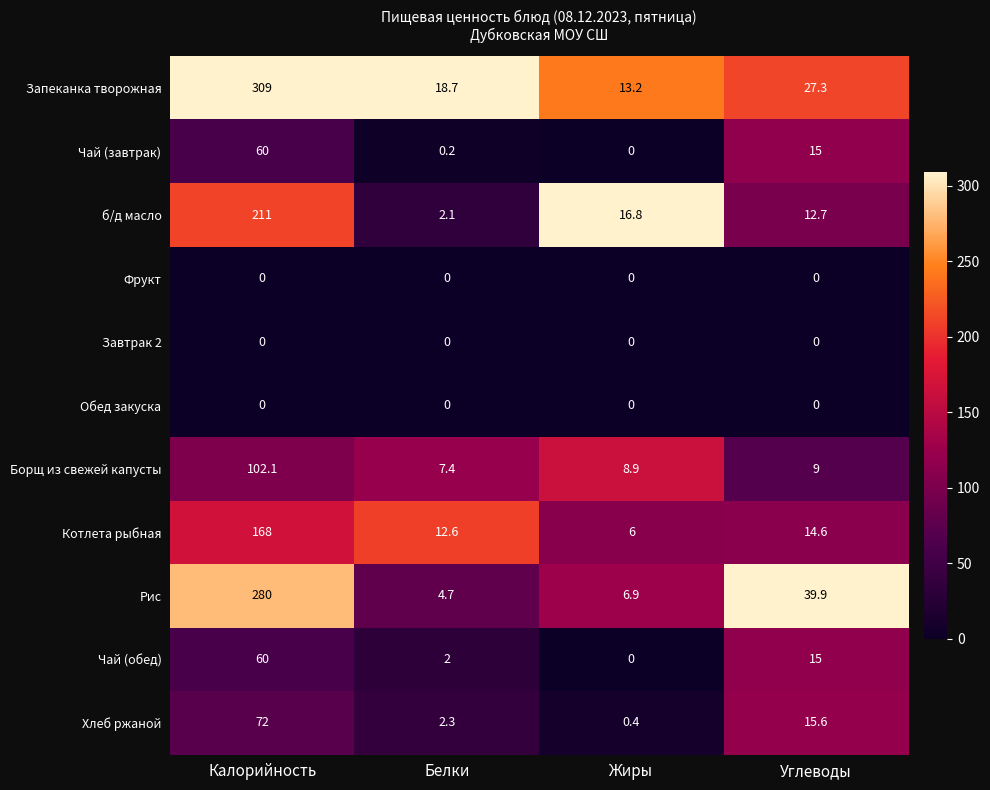

Rank the categories by Запеканка творожная value from highest to lowest.

Калорийность, Углеводы, Белки, Жиры